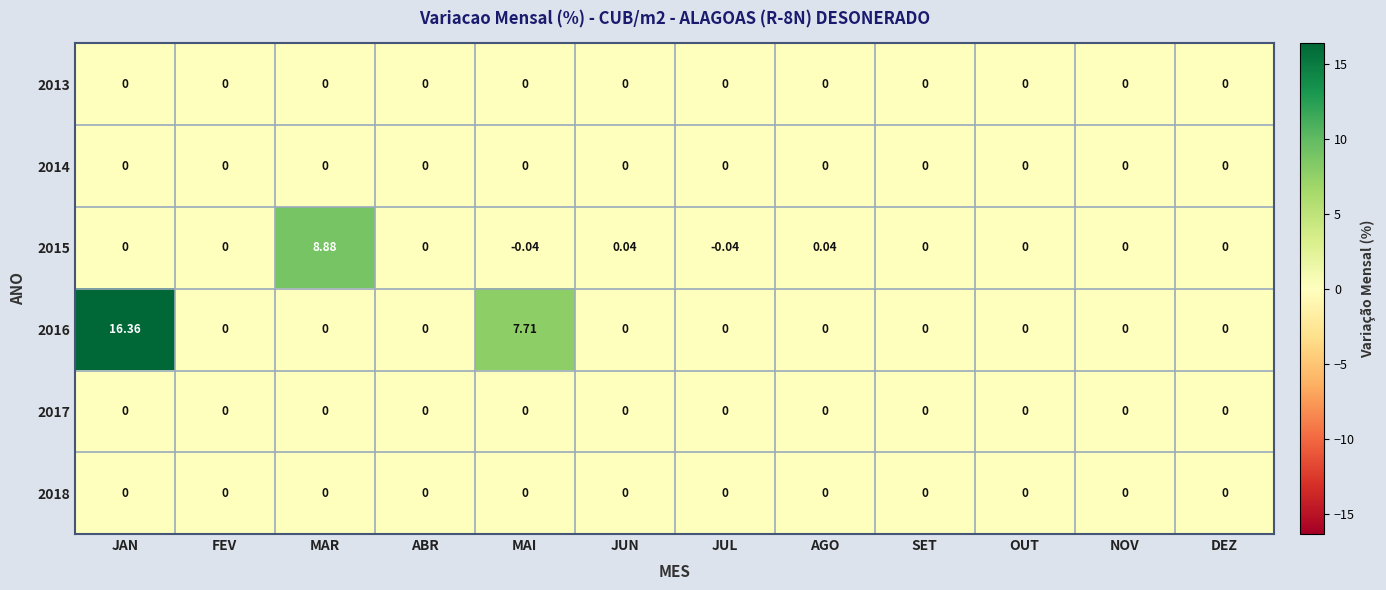

Which category has the highest value across all series?

JAN